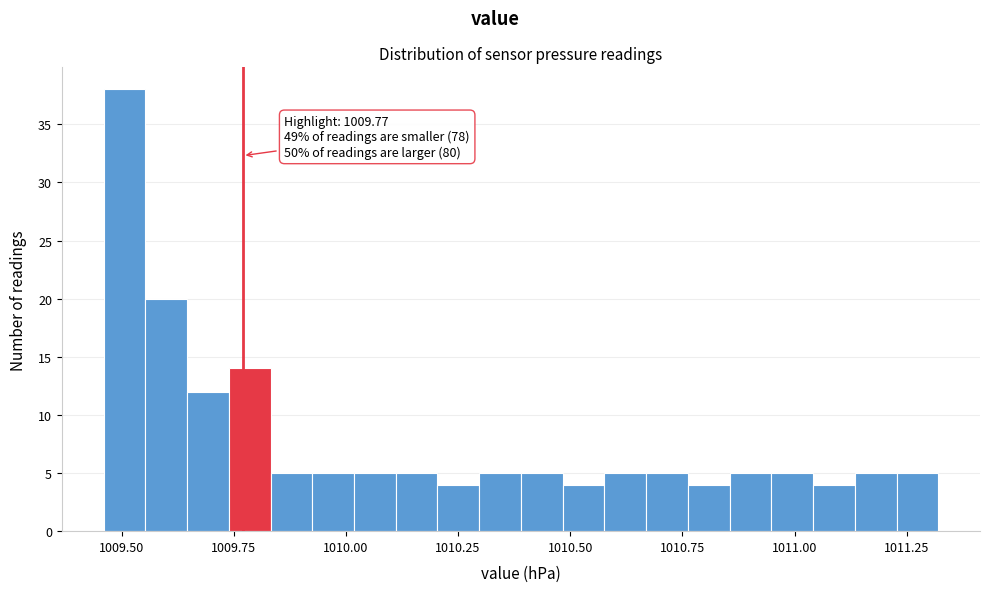

Around what value on the x-axis is the tallest bar? Give the approximate position of its centre, as read against the axis.

1009.50